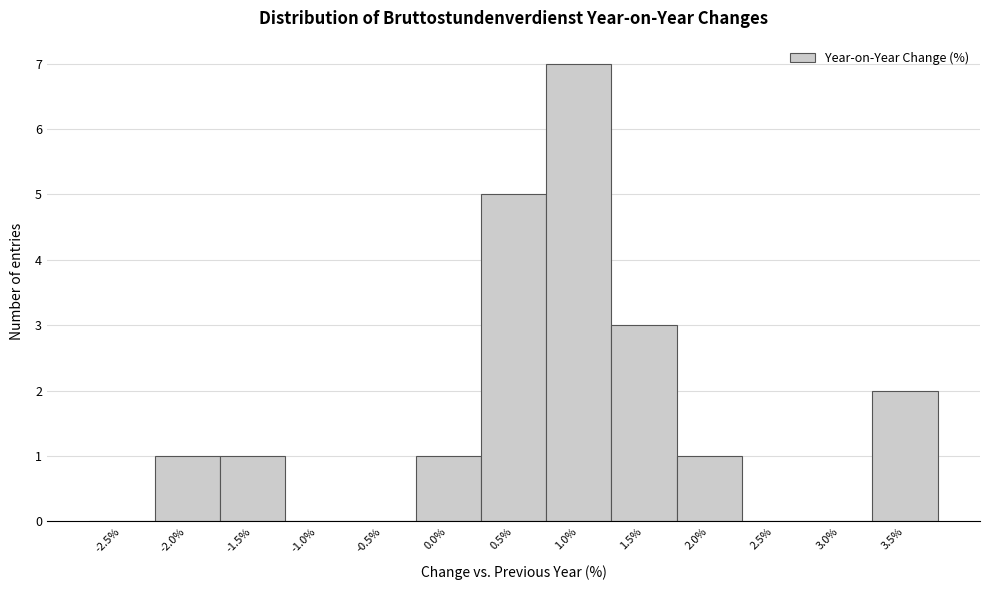

Reading left to right, list all the values displayed in this chart.

-2.5%=0	-2.0%=1	-1.5%=1	-1.0%=0	-0.5%=0	0.0%=1	0.5%=5	1.0%=7	1.5%=3	2.0%=1	2.5%=0	3.0%=0	3.5%=2